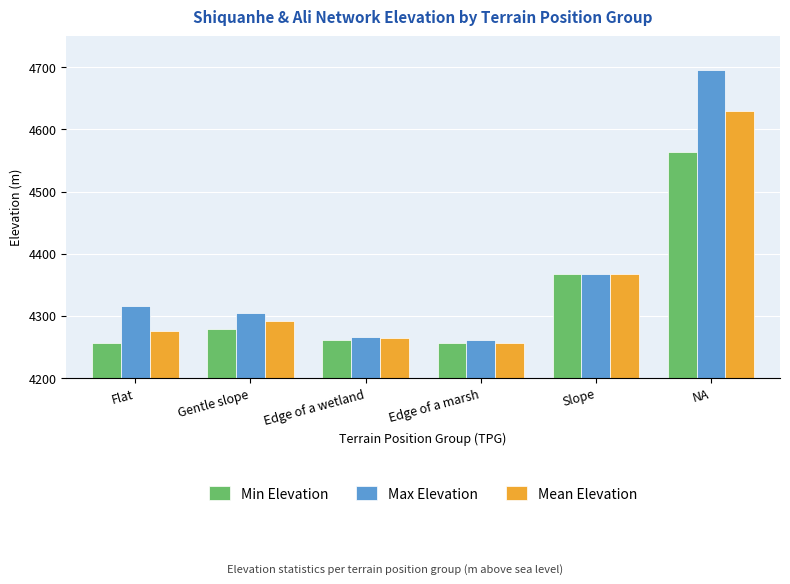

What is the greatest value displayed?

4695